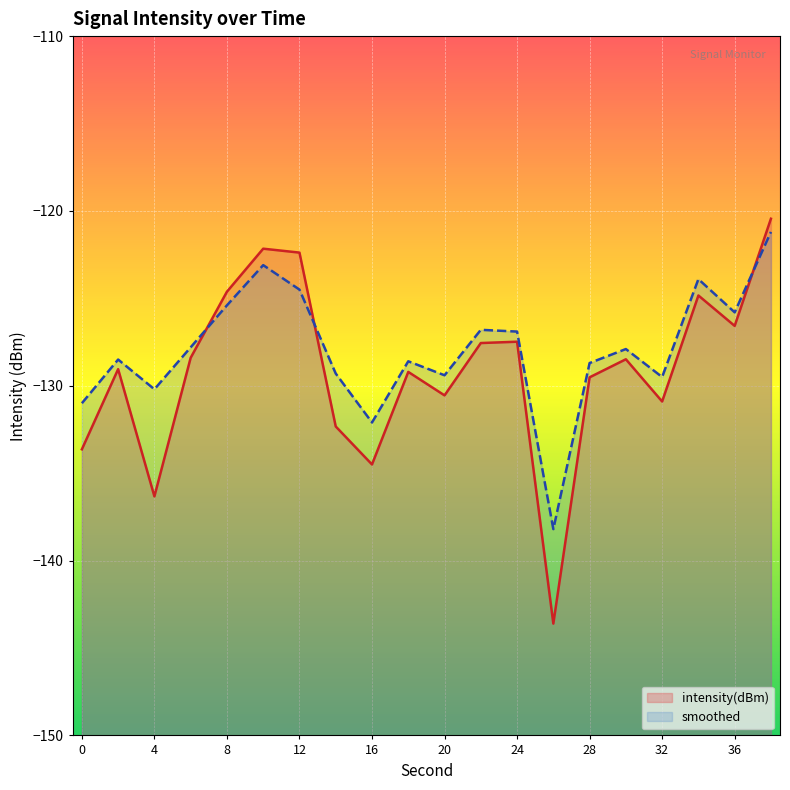

Is it true that smoothed equals -129.3 at 14?

True